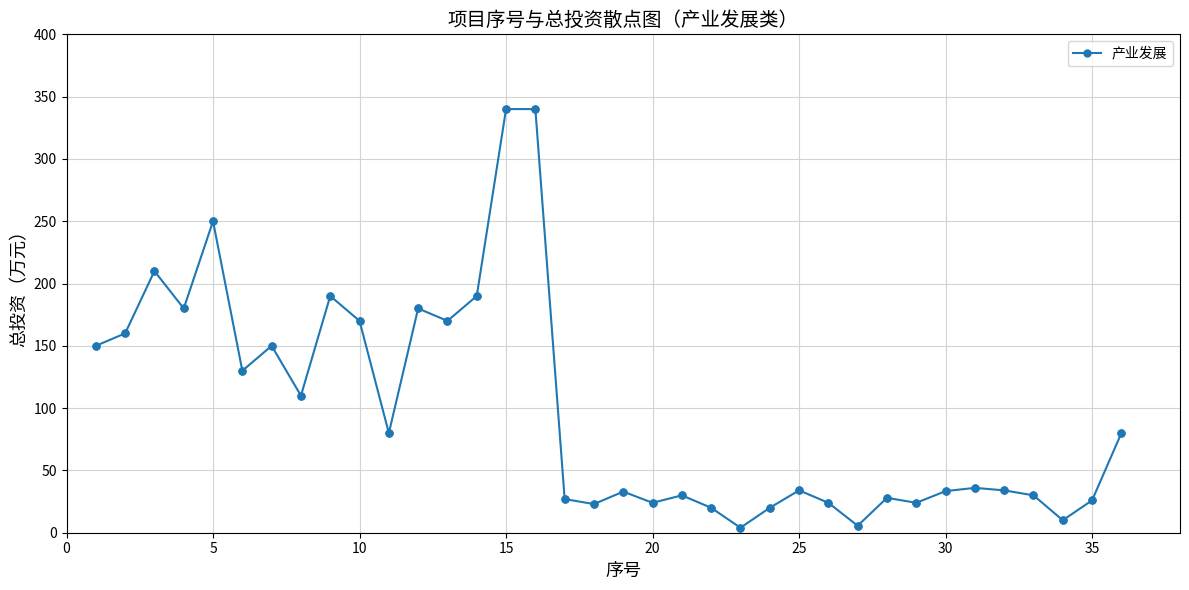

True or false: the data has more than 1 interior local peaks.

True